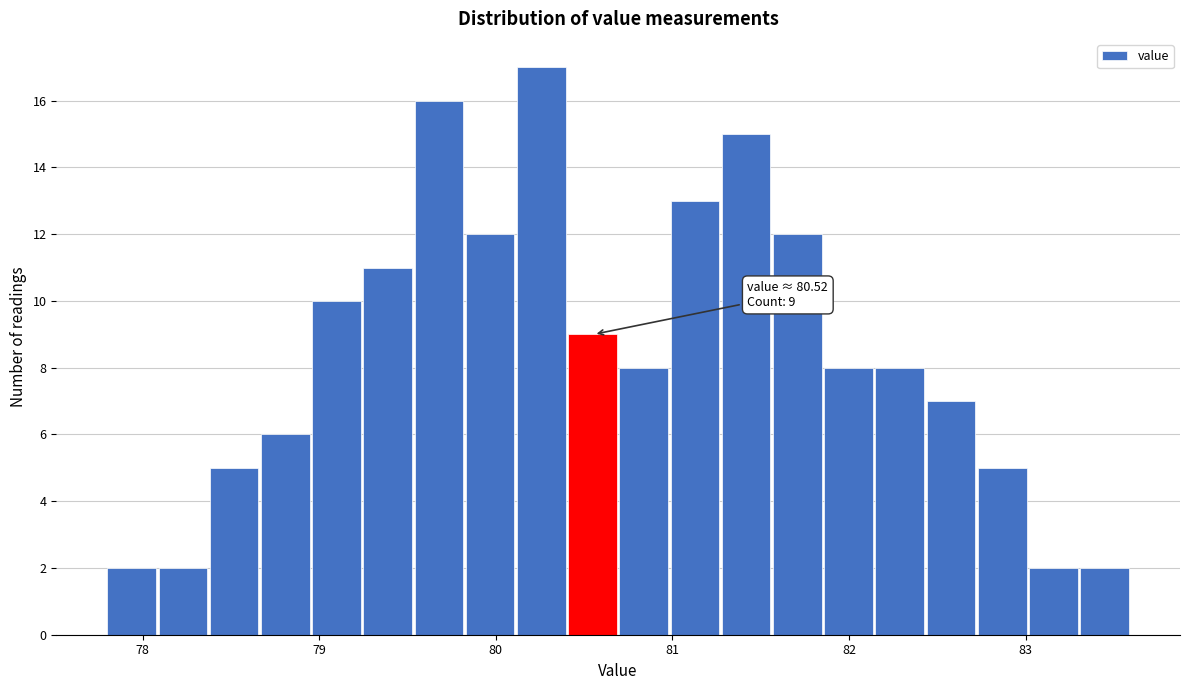

Around what value on the x-axis is the tallest bar? Give the approximate position of its centre, as read against the axis.

80.3